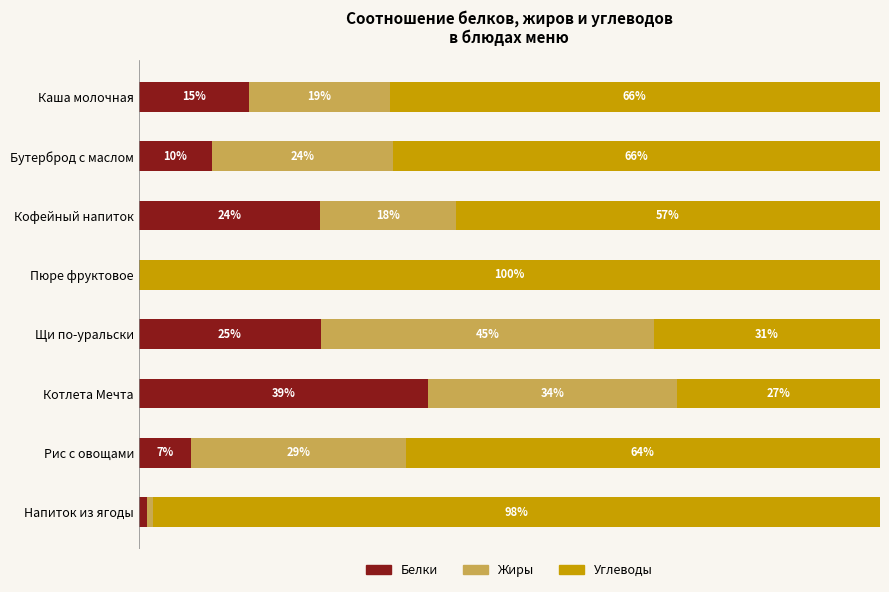

Where is Белки nearest to the value 19?

Каша молочная